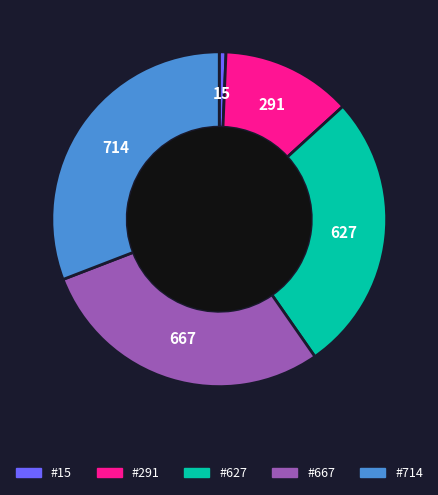

Is the sum of #714 and #627 greater than half?

Yes